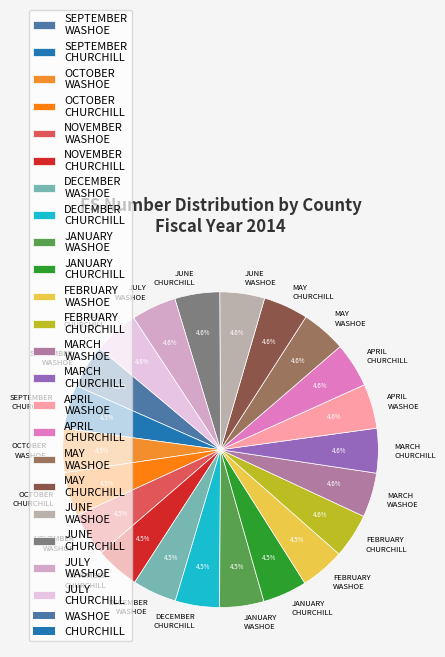

What is the total percentage of APRIL CHURCHILL and NOVEMBER WASHOE?

9.1%